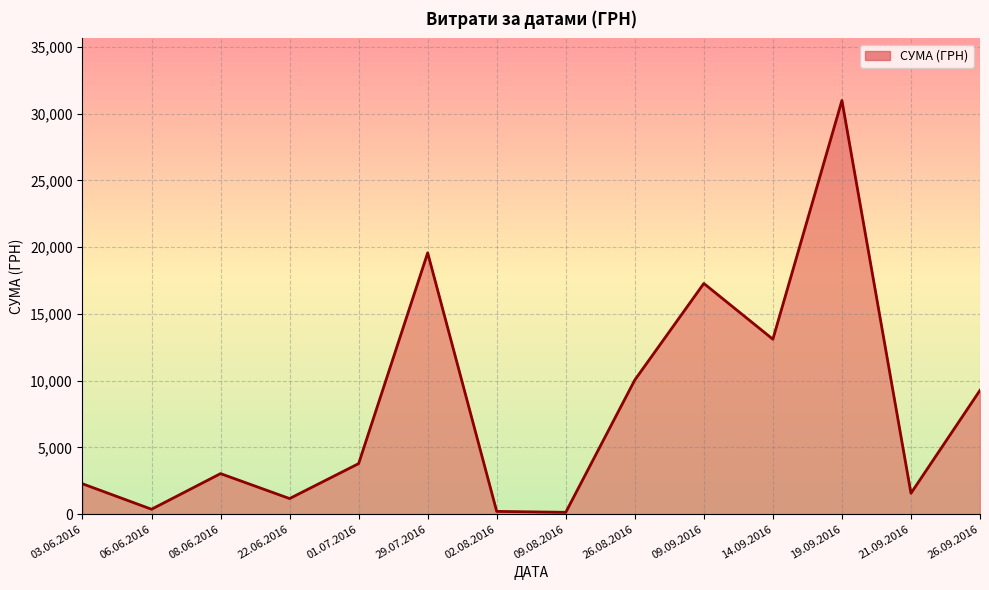

Between 14.09.2016 and 03.06.2016, which is larger?

14.09.2016